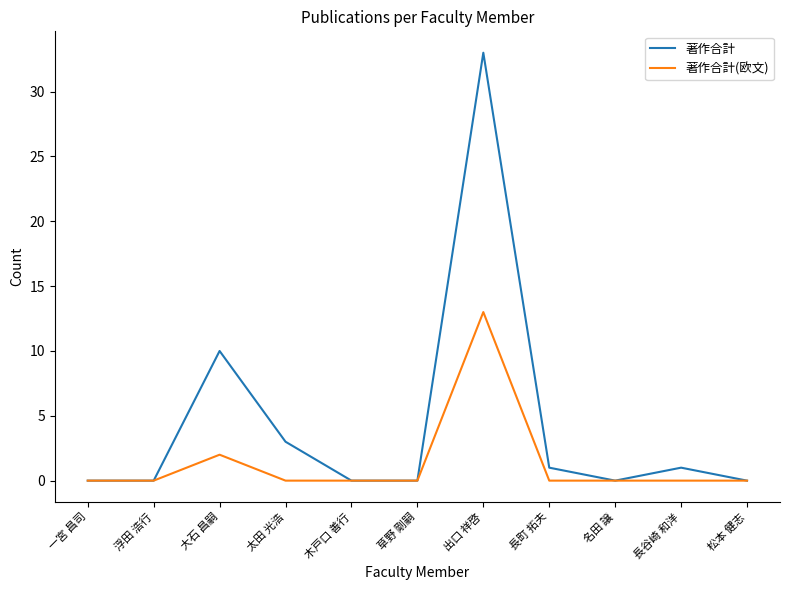

Reading right to left, what are all the values shown in this chart?

著作合計: 0	1	0	1	33	0	0	3	10	0	0
著作合計(欧文): 0	0	0	0	13	0	0	0	2	0	0